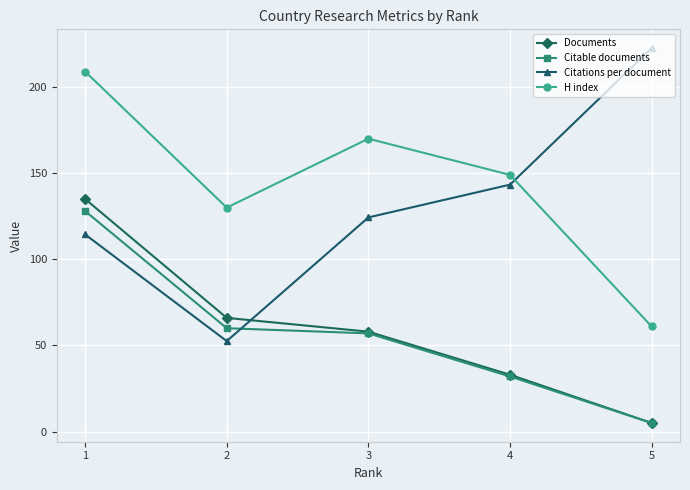

The Citations per document series shows 52.5 at 2. True or false?

True